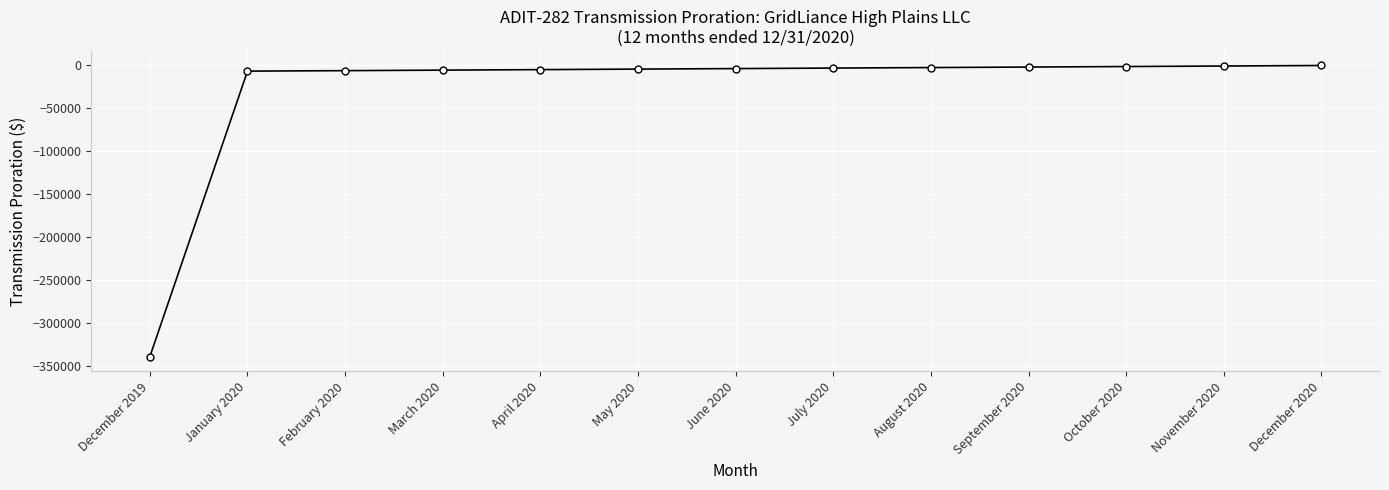

Between January 2020 and October 2020, which is larger?

October 2020